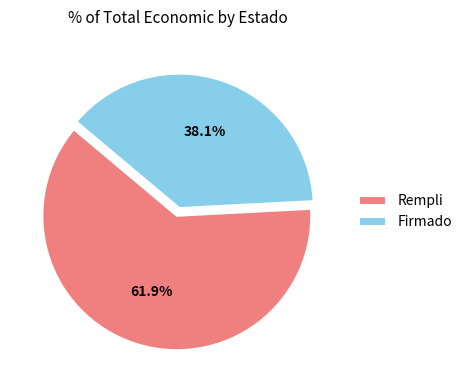

To the nearest percent, what is the combined percentage of Rempli and Firmado?

100%